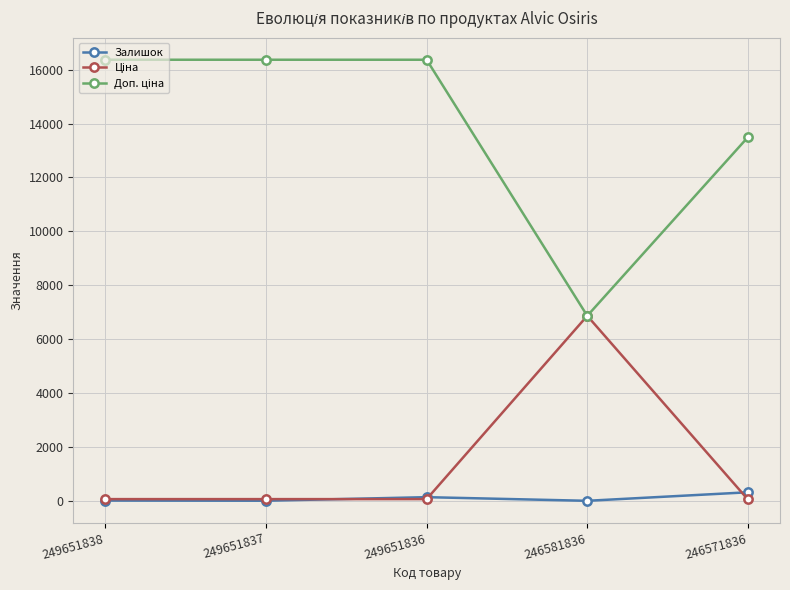

What is the greatest value displayed?

16366.5